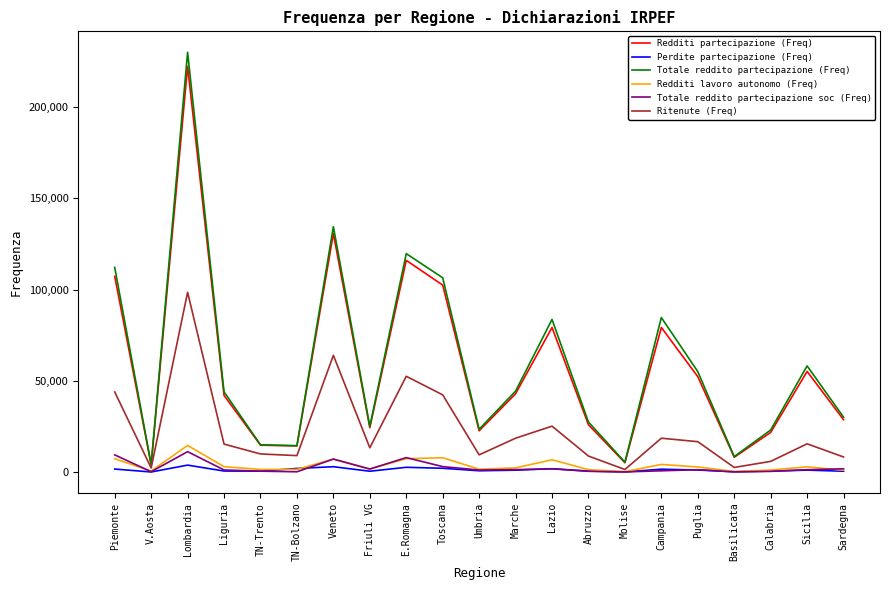

Which series has the widest spread of values?

Totale reddito partecipazione (Freq)